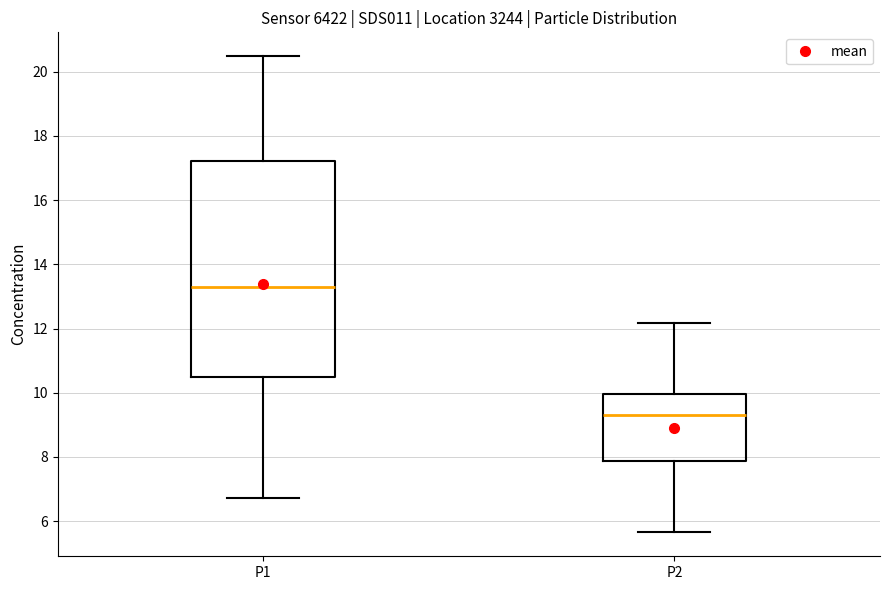

Which box has the lowest median line?

P2